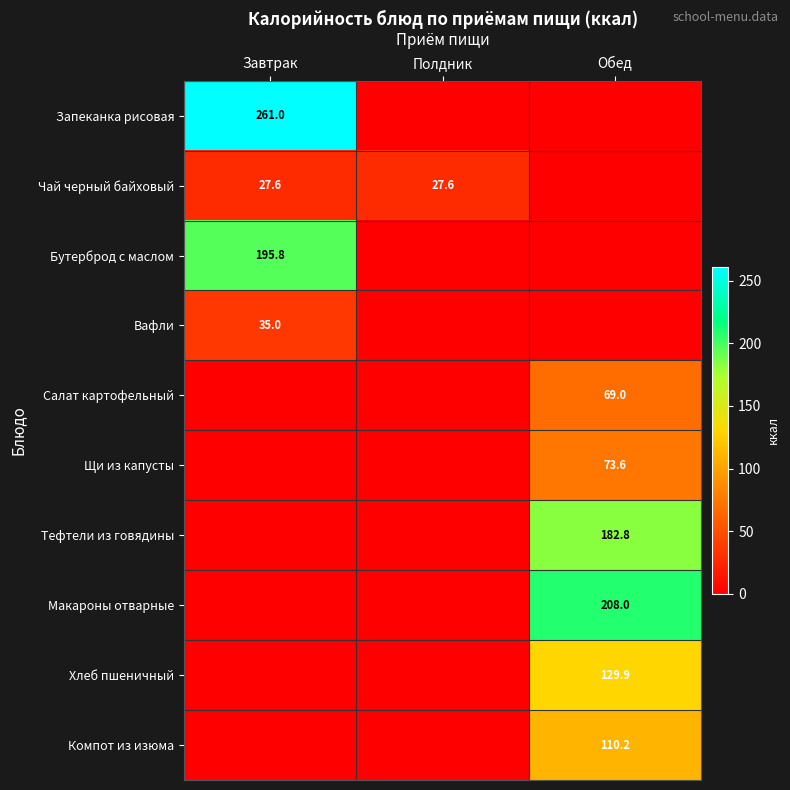

Between Полдник and Обед, which is larger?

Полдник